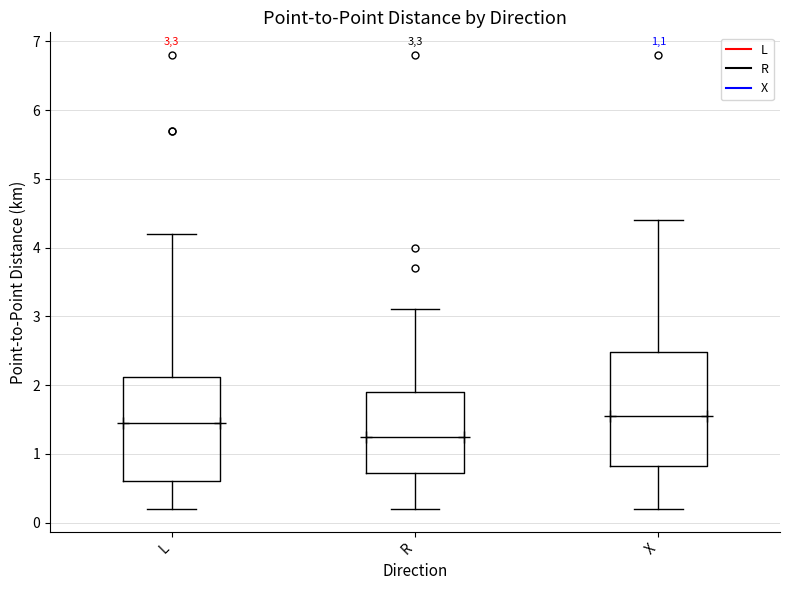

Which box is the tallest, from its lower edge to its upper edge?

X